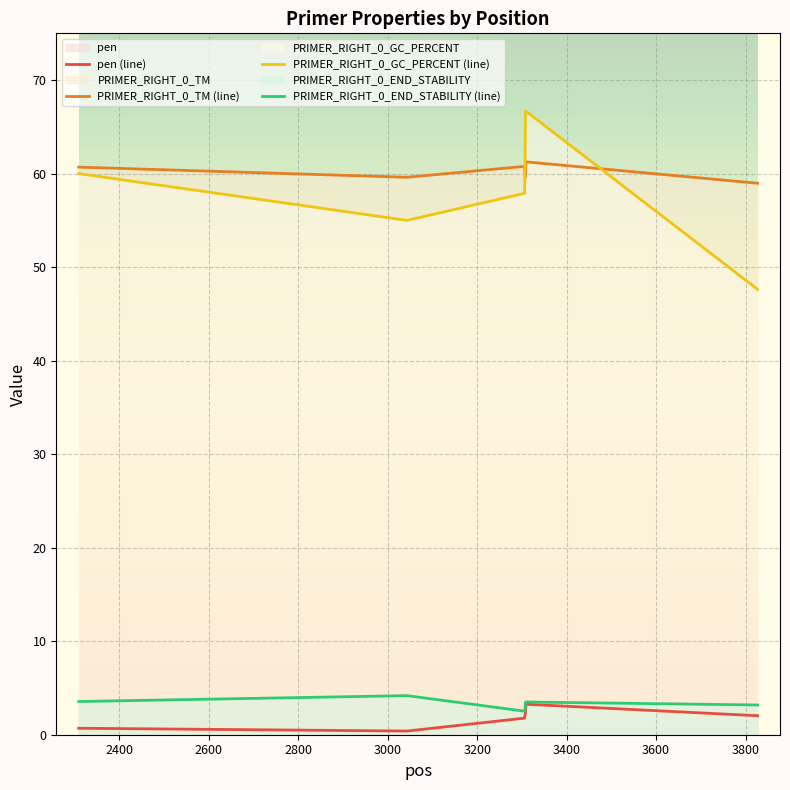

In PRIMER_RIGHT_0_TM (line), how many points are lower than both neighbors (excluding endpoints)?

2